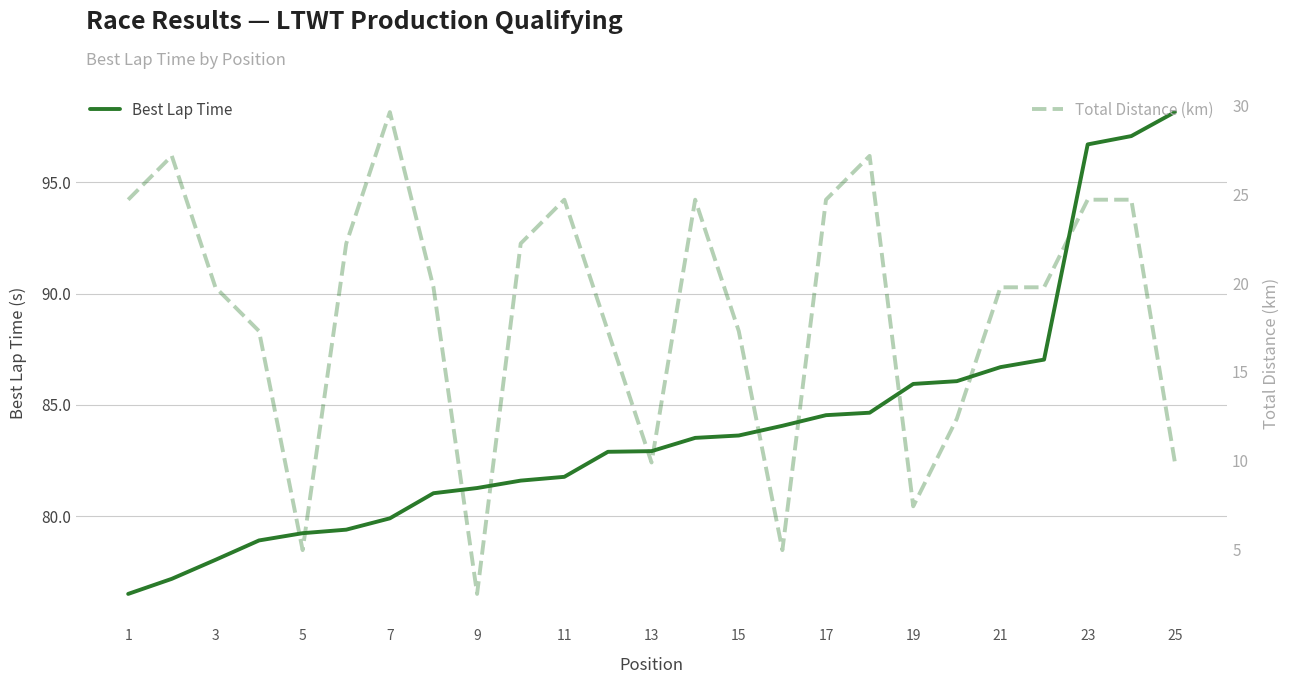

Is it true that Best Lap Time equals 83.6 at 15?

True